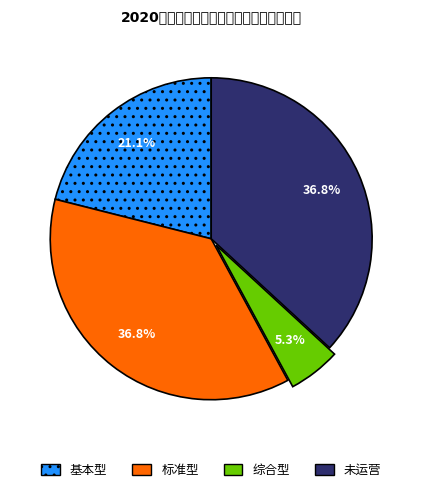

Which slice is the smallest?

综合型